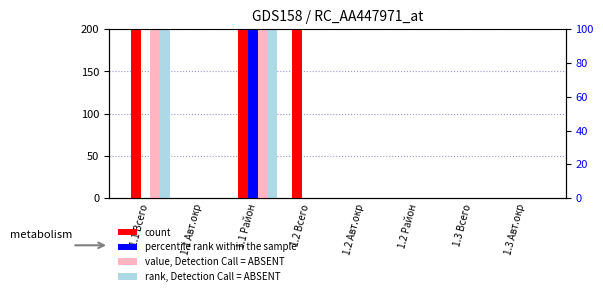

Reading left to right, what are all the values shown in this chart?

count: 4964.4	0.0	4964.4	300.0	0.0	0.0	0.0	0.0
percentile rank within the sample: 0.0	0.0	598.6	0.0	0.0	0.0	0.0	0.0
value, Detection Call = ABSENT: 1263.3	0.0	1263.1	0.0	0.0	0.0	0.0	0.0
rank, Detection Call = ABSENT: 613.1	0.0	613.1	0.0	0.0	0.0	0.0	0.0